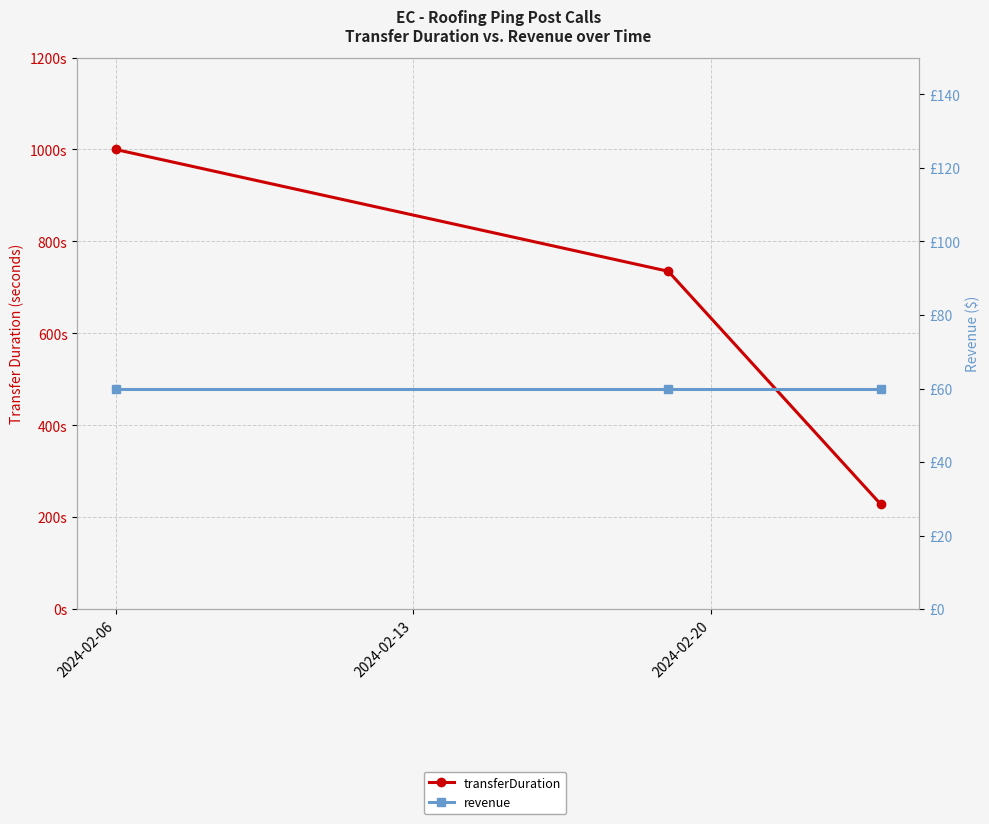

True or false: revenue has a value of 60 at 2024-02-06.

True